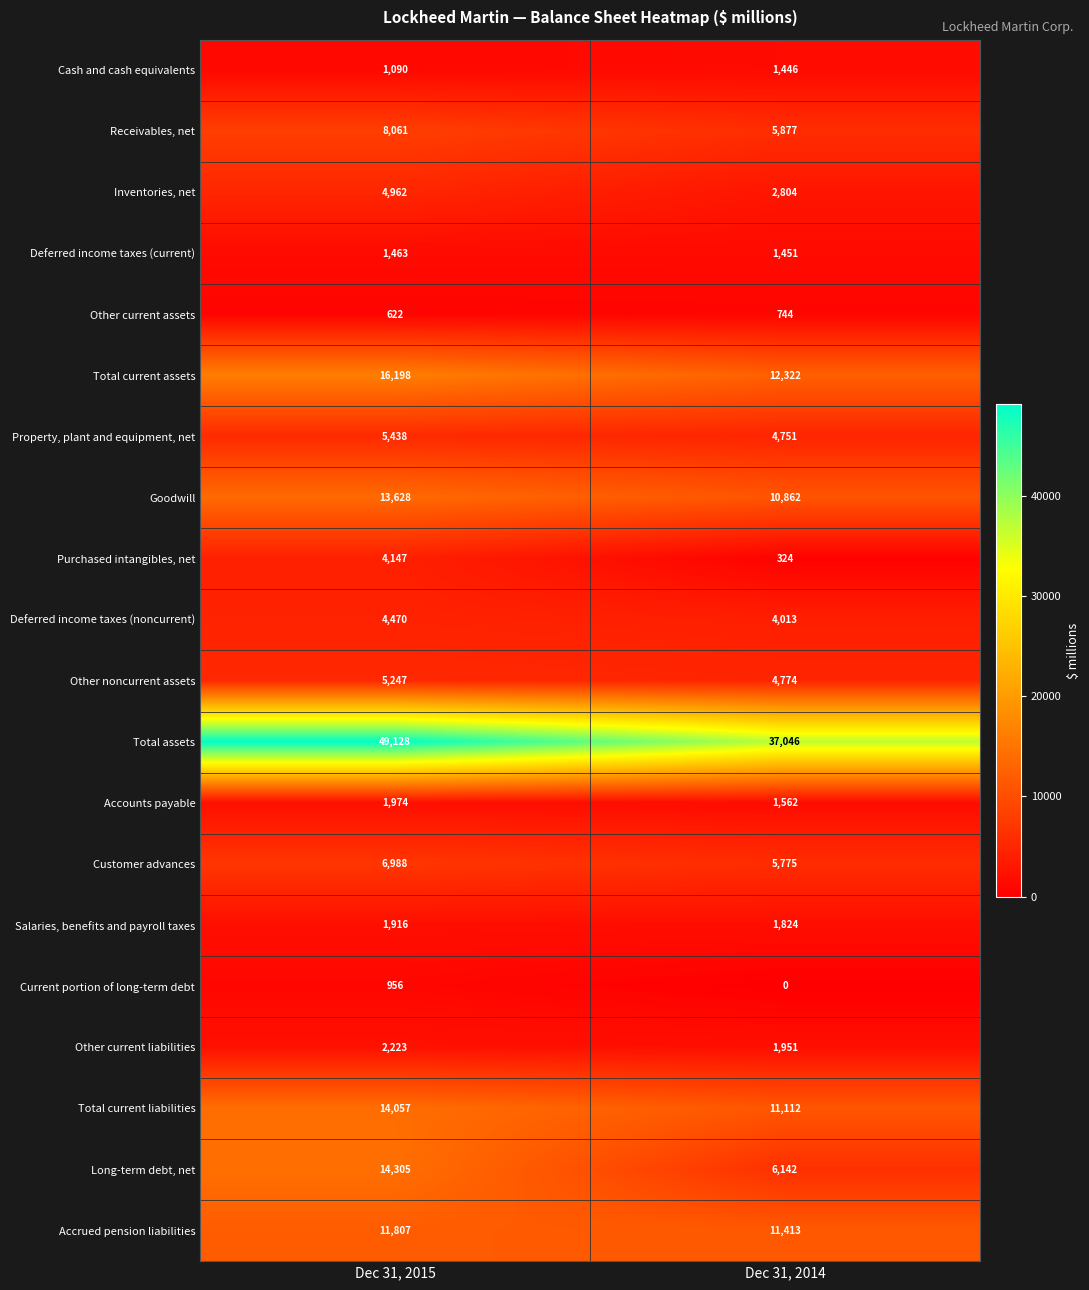

True or false: Total assets has a value of 11893 at Dec 31, 2015.

False